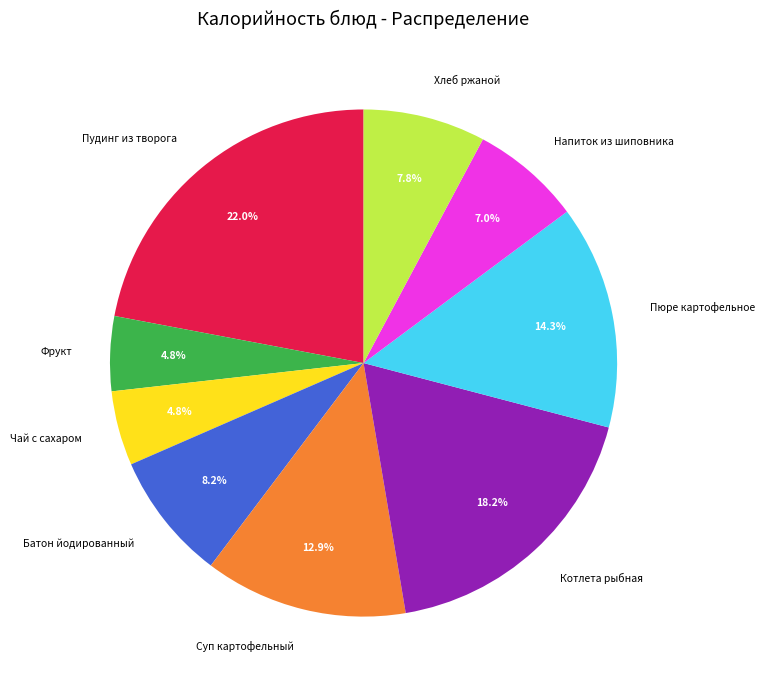

What is the total percentage of Напиток из шиповника and Фрукт?

11.8%